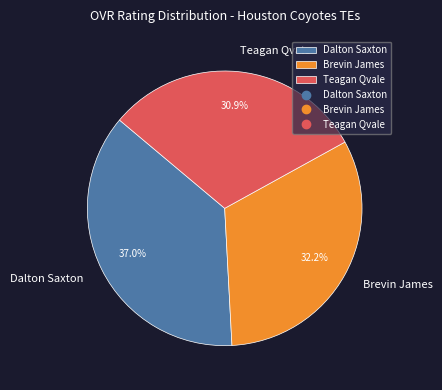

To the nearest percent, what is the difference between the Teagan Qvale and Dalton Saxton slice percentages?

6%